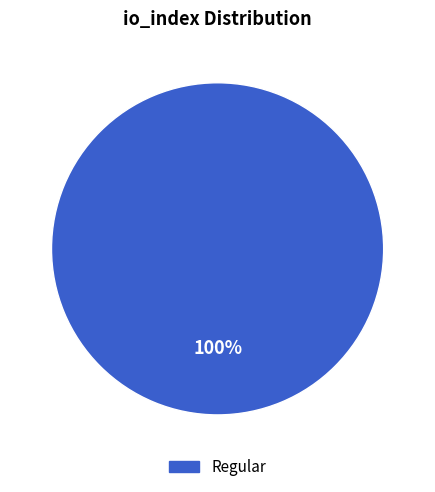

Does any single category account for the majority?

Yes